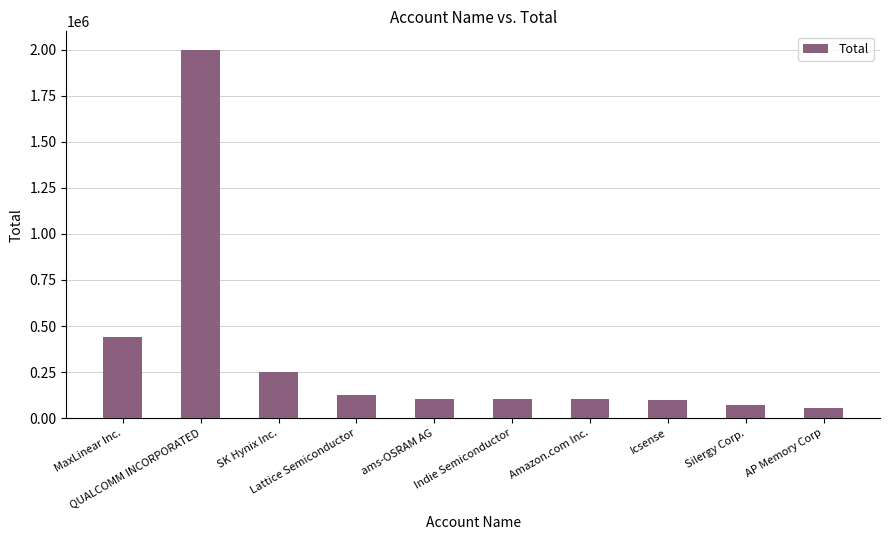

What is the average value?

335060